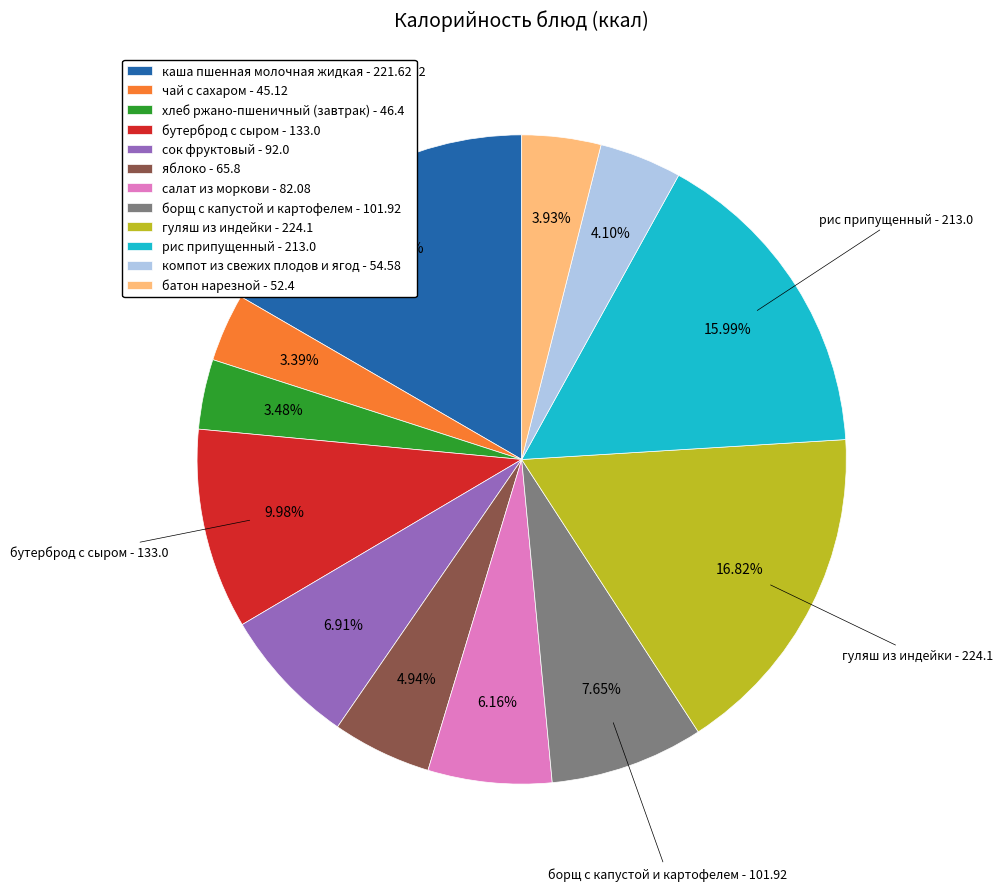

To the nearest percent, what is the combined percentage of хлеб ржано-пшеничный (завтрак) and салат из моркови?

10%